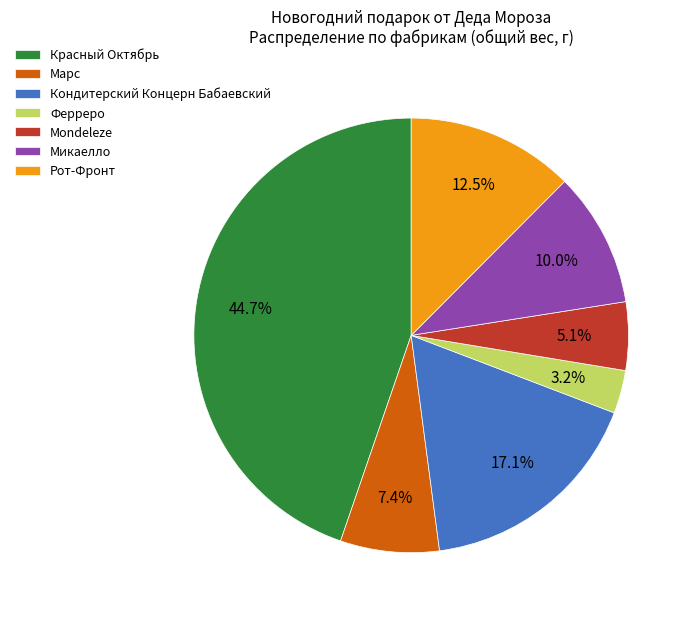

Which has a higher value, Mondeleze or Ферреро?

Mondeleze